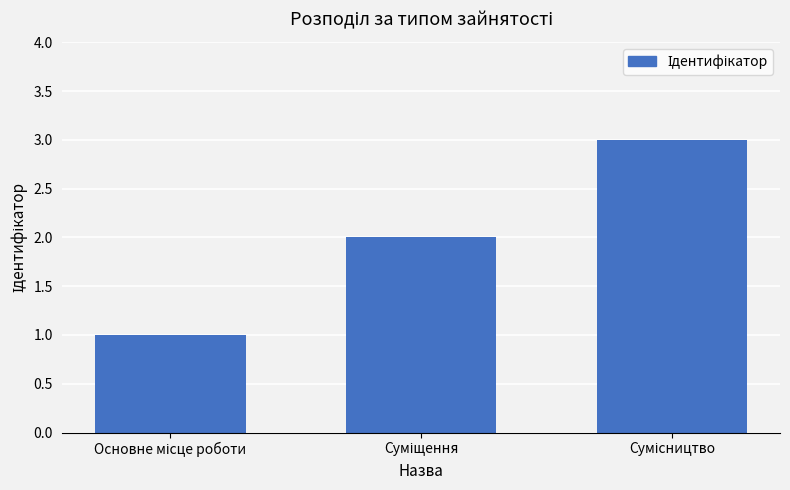

What is the maximum value shown in the chart?

3